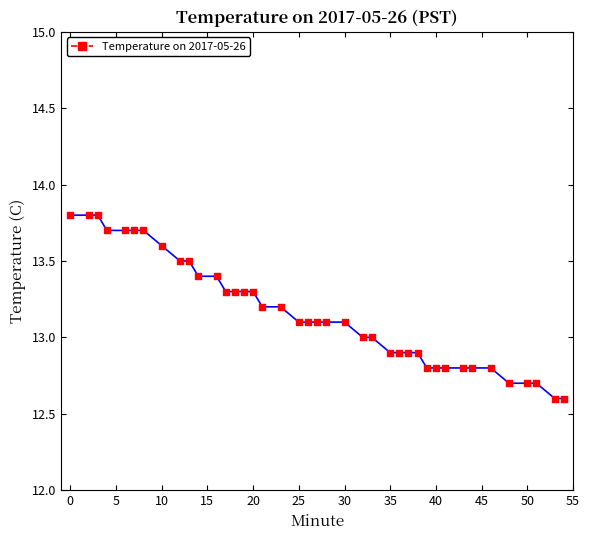

What is the maximum value shown in the chart?

13.8